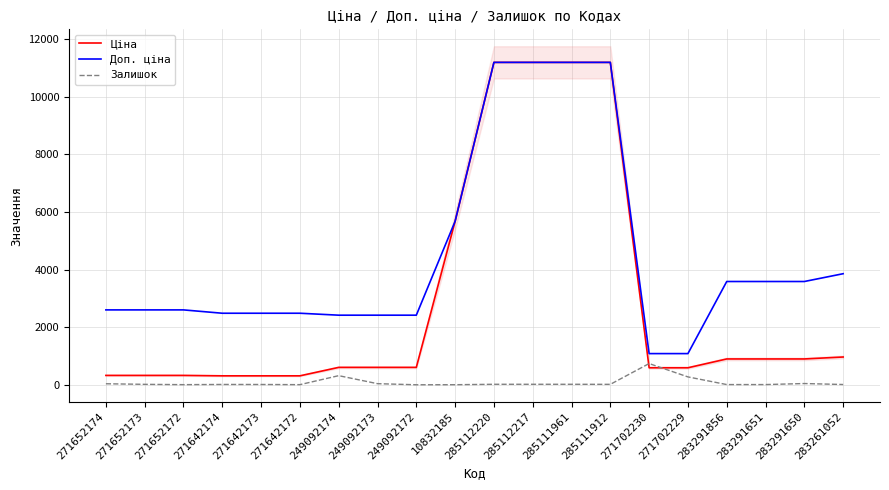

What is the difference between the second highest and second lowest values in the Доп. ціна series?

10106.5